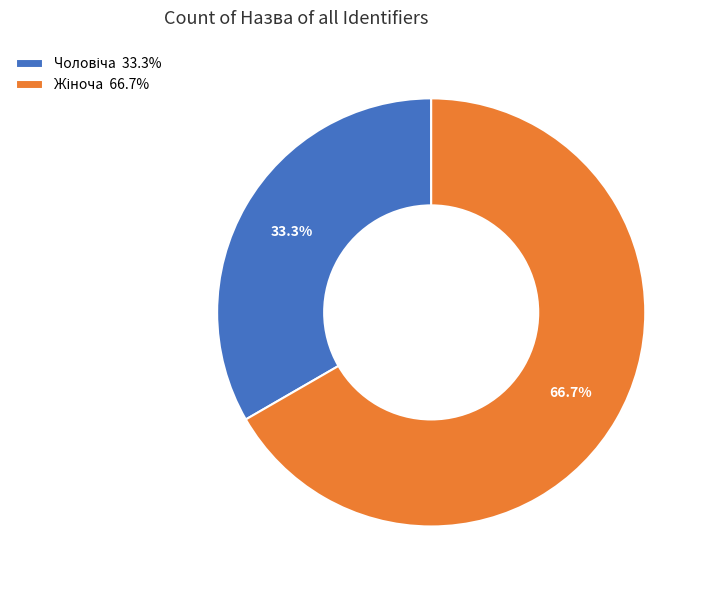

Is there a majority slice in this chart?

Yes